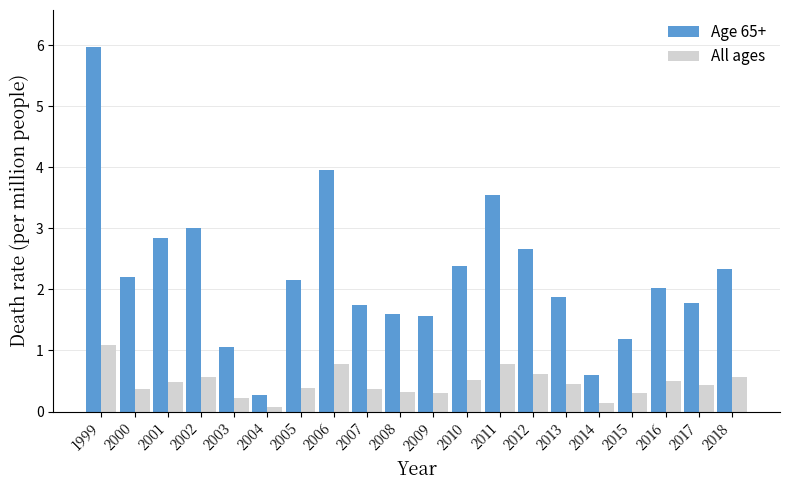

Which label corresponds to the largest value in the chart?

1999